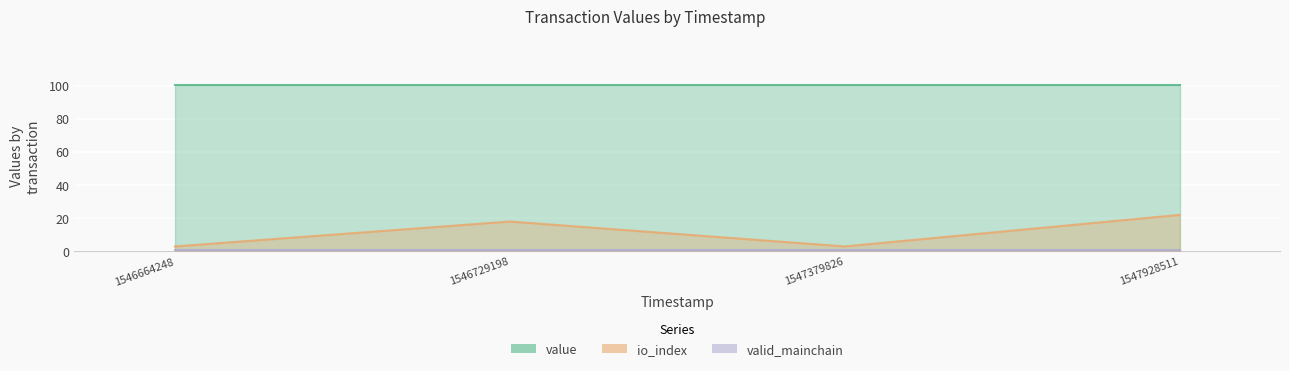

What are all the series names shown in the legend?

value, io_index, valid_mainchain